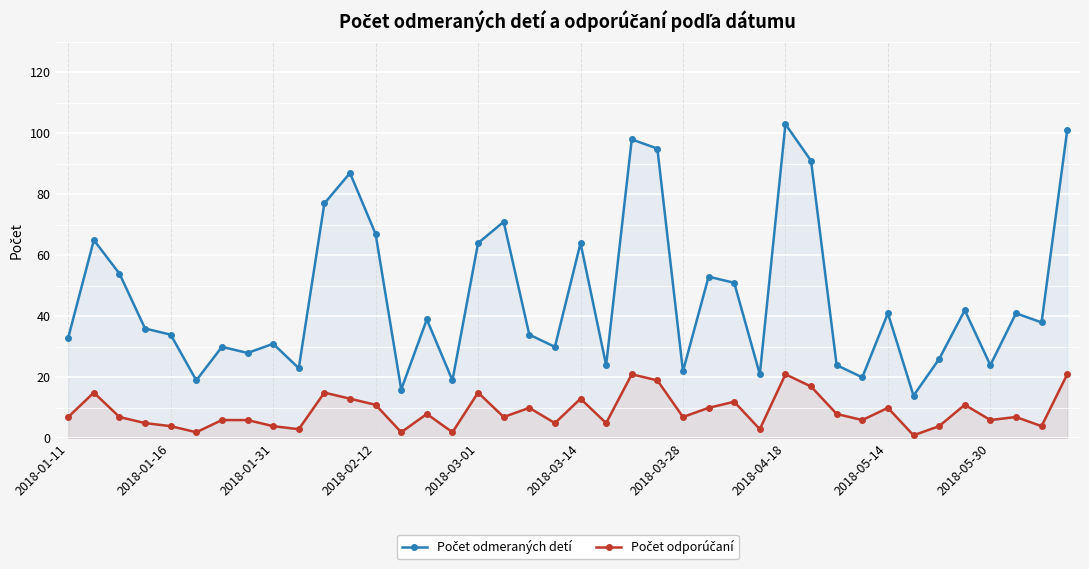

The Počet odmeraných detí series shows 33 at 2018-01-11. True or false?

True